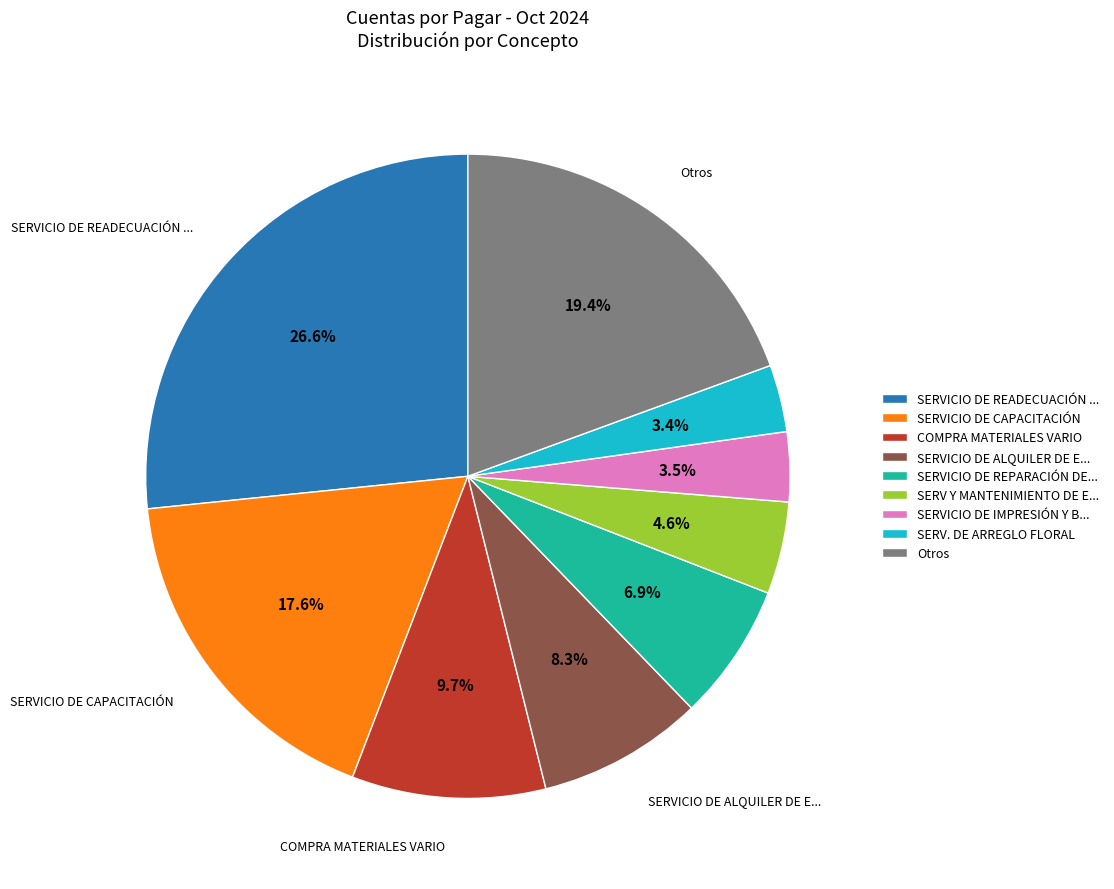

Does any single category account for the majority?

No